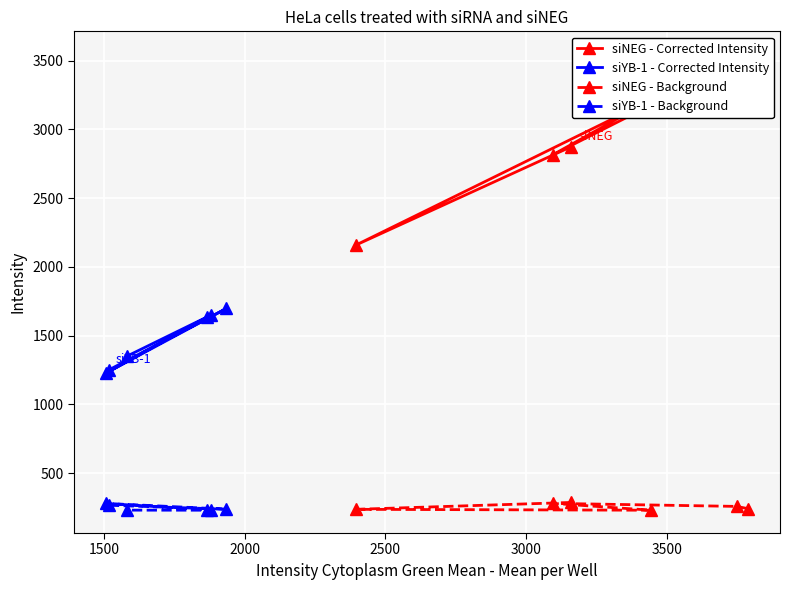

What is the value of the siYB-1 - Corrected Intensity point at the 6th from the left?

1697.8